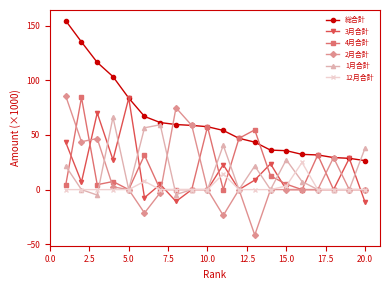

What is the average value of the 12月合計 series?

2.5